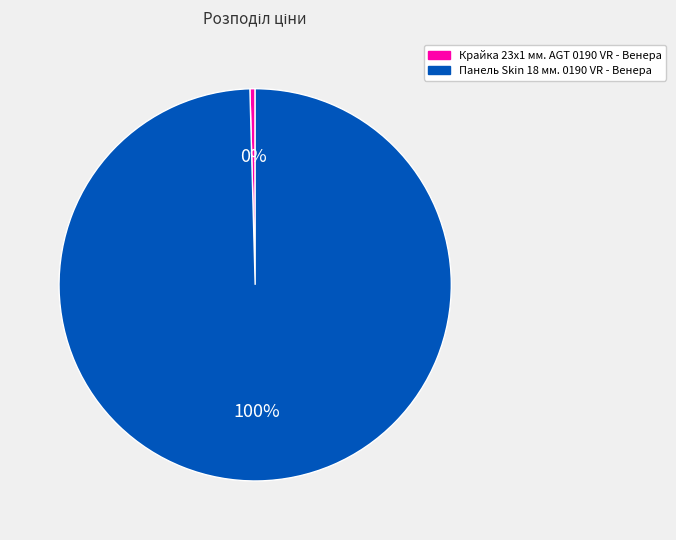

To the nearest percent, what is the combined percentage of Панель Skin 18 мм. 0190 VR - Венера and Крайка 23x1 мм. AGT 0190 VR - Венера?

100%